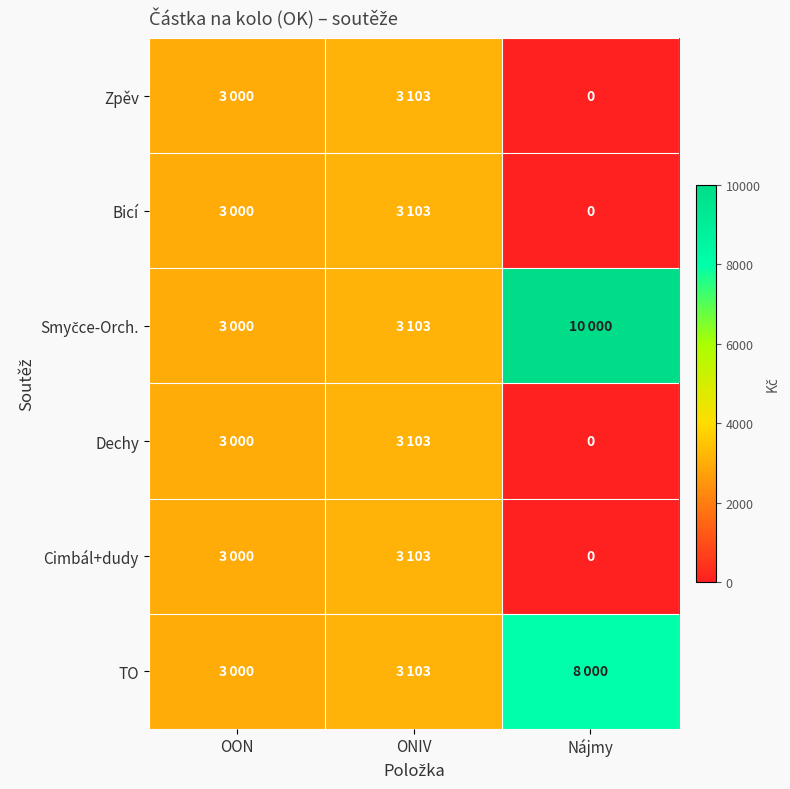

At which label is Dechy closest to 1551?

OON